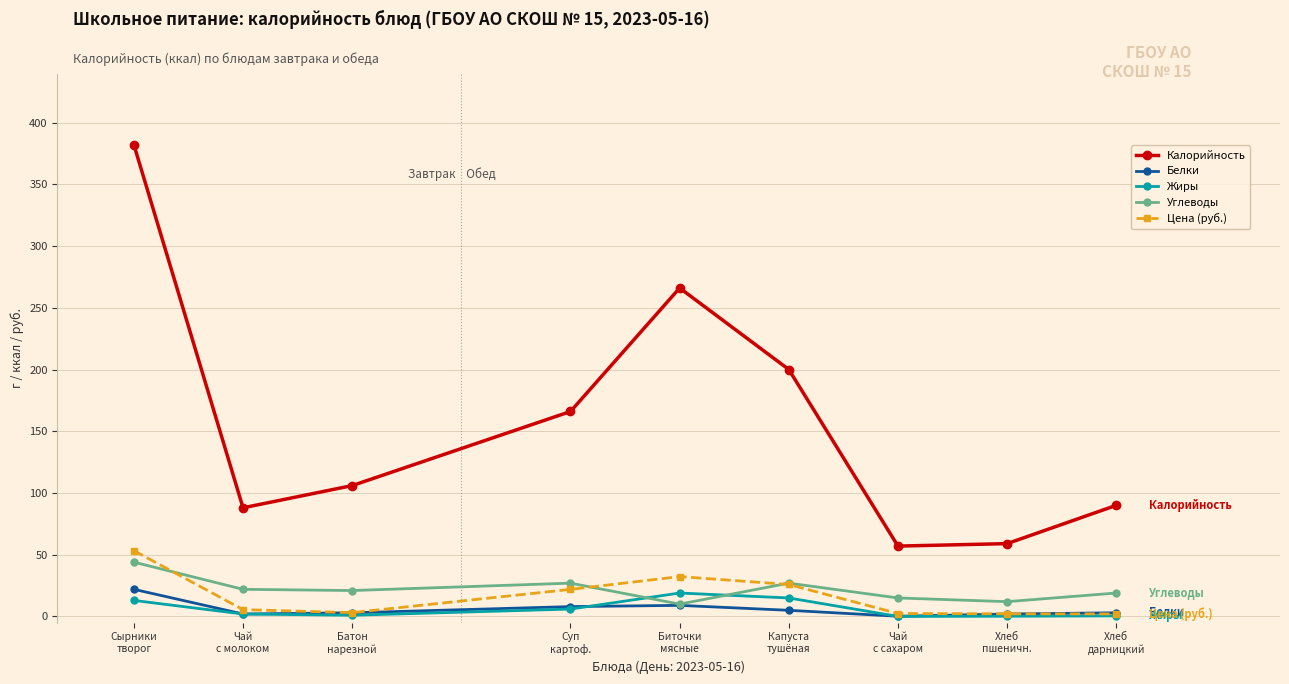

At how many categories does at least one series exceed 80?

7